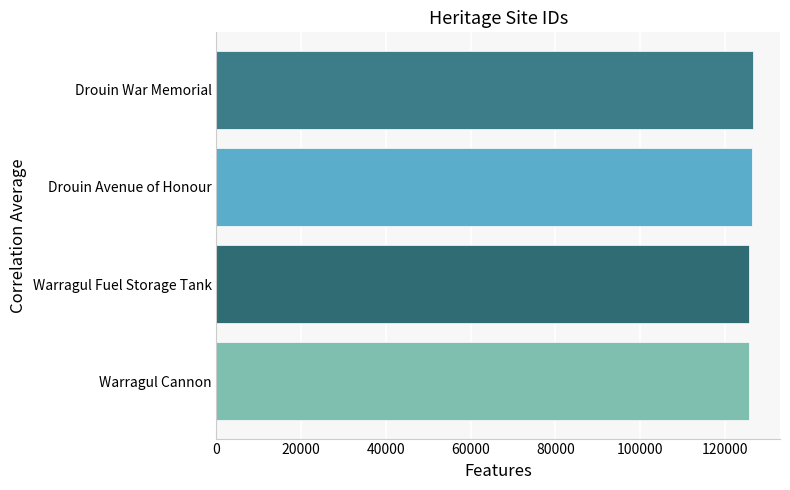

What is the ratio of the value at Warragul Cannon to the value at Drouin War Memorial?

1.0